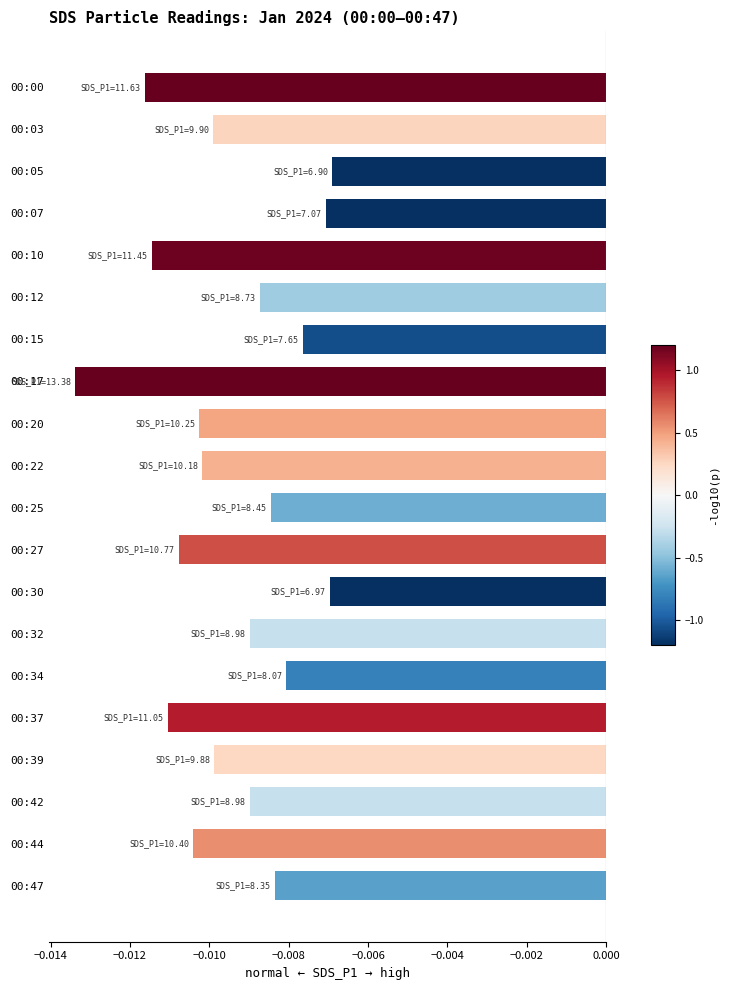

Which has a higher value, 00:34 or 00:37?

00:34